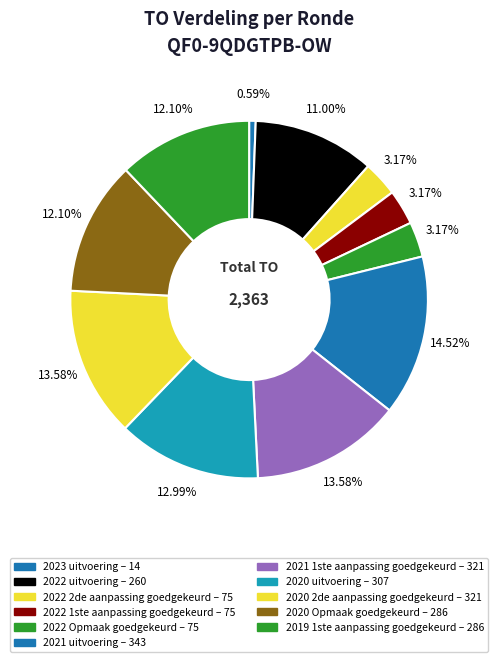

Which has a higher value, 2020 Opmaak goedgekeurd or 2022 uitvoering?

2020 Opmaak goedgekeurd